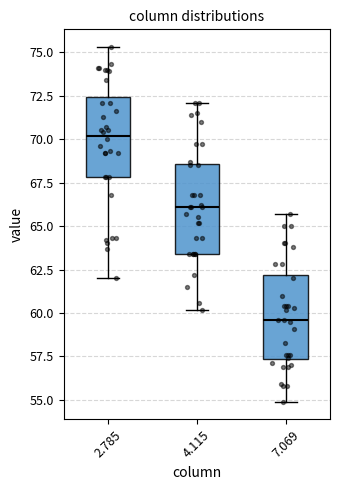

Reading left to right, read every box against the y-axis: the position of its median line, the range the box covers, and the ends of its whiskers. The values are not printed on the chart, so give them approximately, as read against the axis.

2.785: median 70.0, box 68.0 to 72.5, whiskers 62.0 to 75.5
4.115: median 66.0, box 63.5 to 68.5, whiskers 60.0 to 72.0
7.069: median 59.5, box 57.5 to 62.0, whiskers 55.0 to 65.5